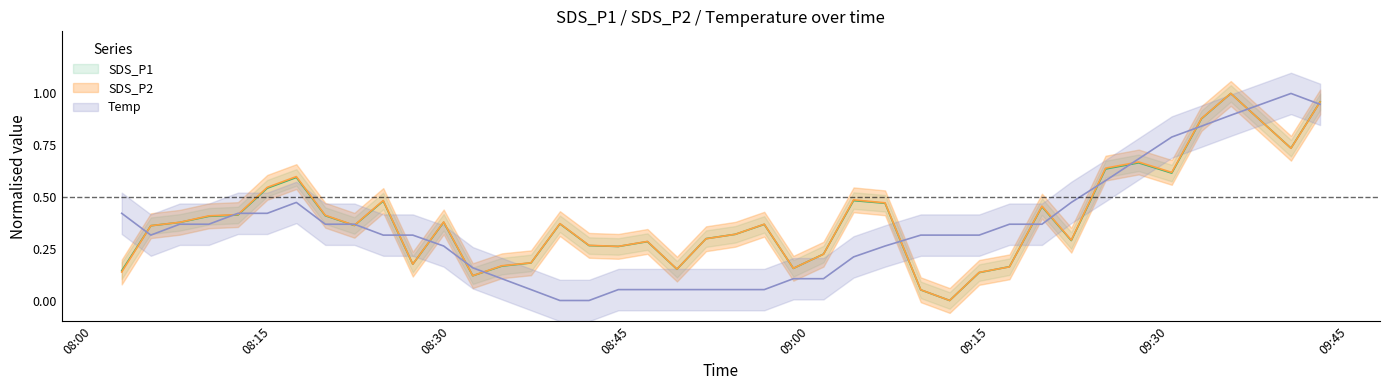

List the labels in order of Temp value, largest first.

2021/07/02 09:40:13, 2021/07/02 09:42:39, 2021/07/02 09:35:11, 2021/07/02 09:32:44, 2021/07/02 09:30:15, 2021/07/02 09:27:29, 2021/07/02 09:24:43, 2021/07/02 08:17:04, 2021/07/02 09:21:51, 2021/07/02 08:02:28, 2021/07/02 08:12:11, 2021/07/02 08:14:38, 2021/07/02 08:07:19, 2021/07/02 08:09:45, 2021/07/02 08:19:29, 2021/07/02 08:21:55, 2021/07/02 09:16:41, 2021/07/02 09:19:24, 2021/07/02 08:04:54, 2021/07/02 08:24:20, 2021/07/02 08:26:48, 2021/07/02 09:09:16, 2021/07/02 09:11:41, 2021/07/02 09:14:09, 2021/07/02 08:29:23, 2021/07/02 09:06:17, 2021/07/02 09:03:39, 2021/07/02 08:31:49, 2021/07/02 08:34:15, 2021/07/02 08:58:37, 2021/07/02 09:01:08, 2021/07/02 08:36:41, 2021/07/02 08:43:59, 2021/07/02 08:46:25, 2021/07/02 08:48:53, 2021/07/02 08:51:19, 2021/07/02 08:53:46, 2021/07/02 08:56:11, 2021/07/02 08:39:06, 2021/07/02 08:41:32